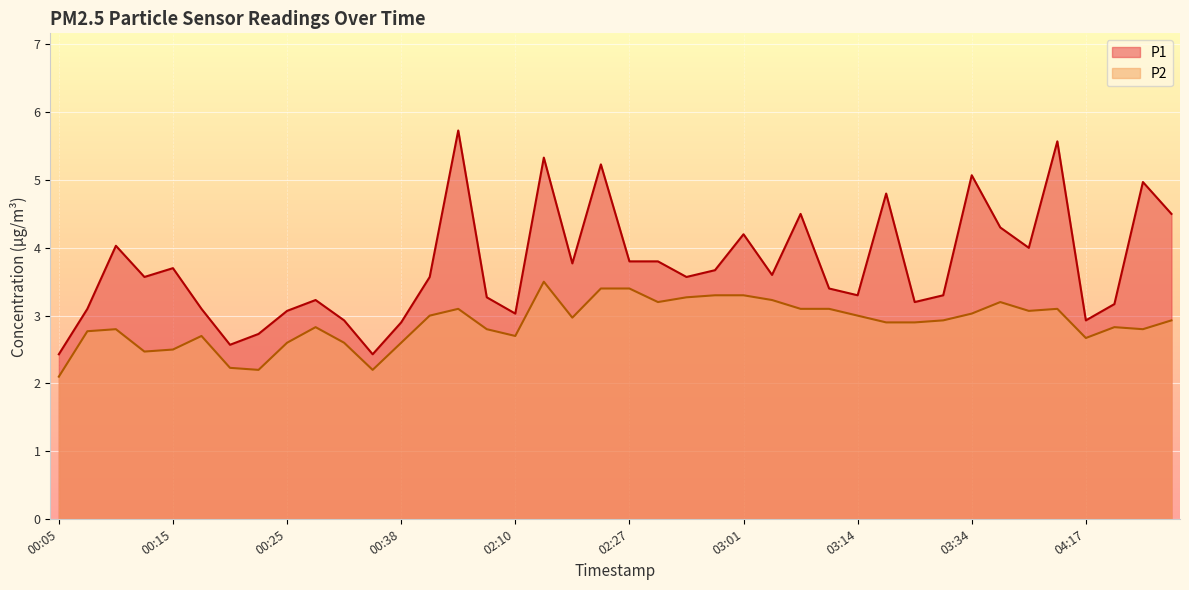

What is the difference between the second highest and second lowest values in the P2 series?

1.2